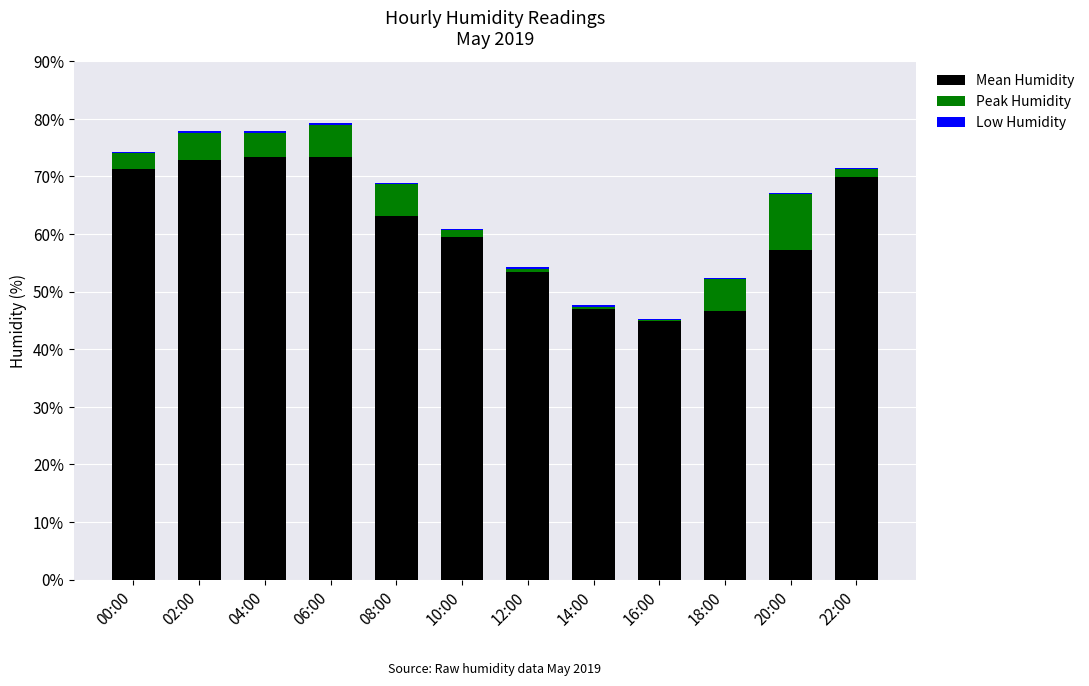

Are the bars grouped side by side (vs. stacked)?

No